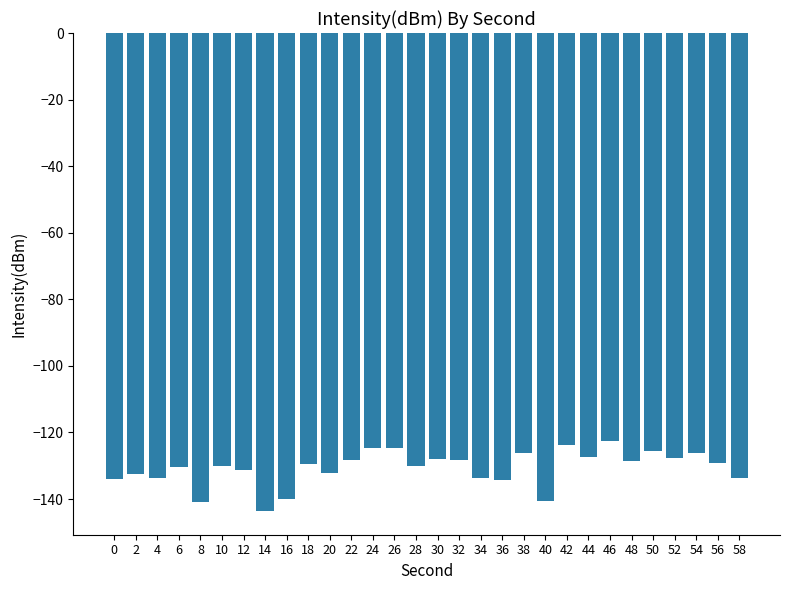

What is the difference between the maximum and minimum values?

21.0